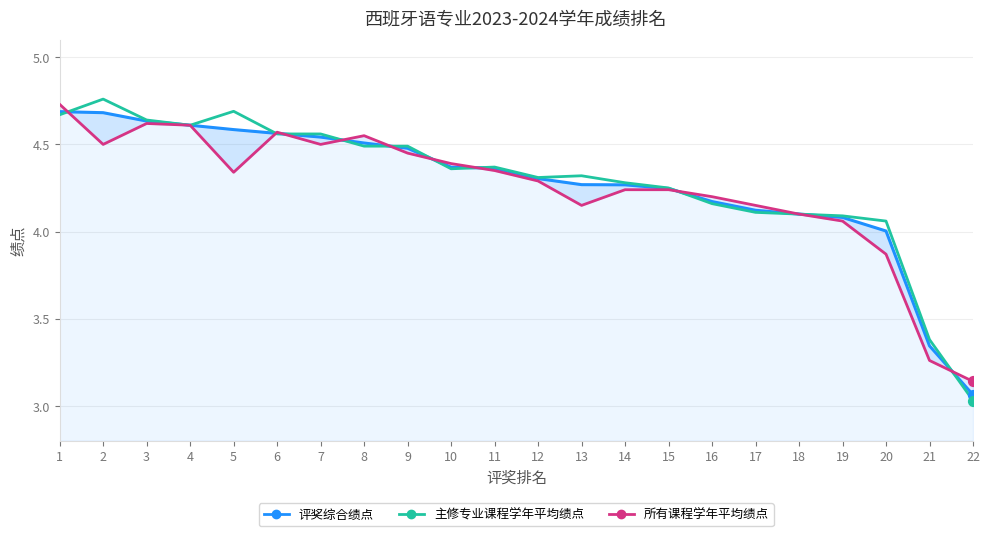

Which series contains the highest Y value?

主修专业课程学年平均绩点